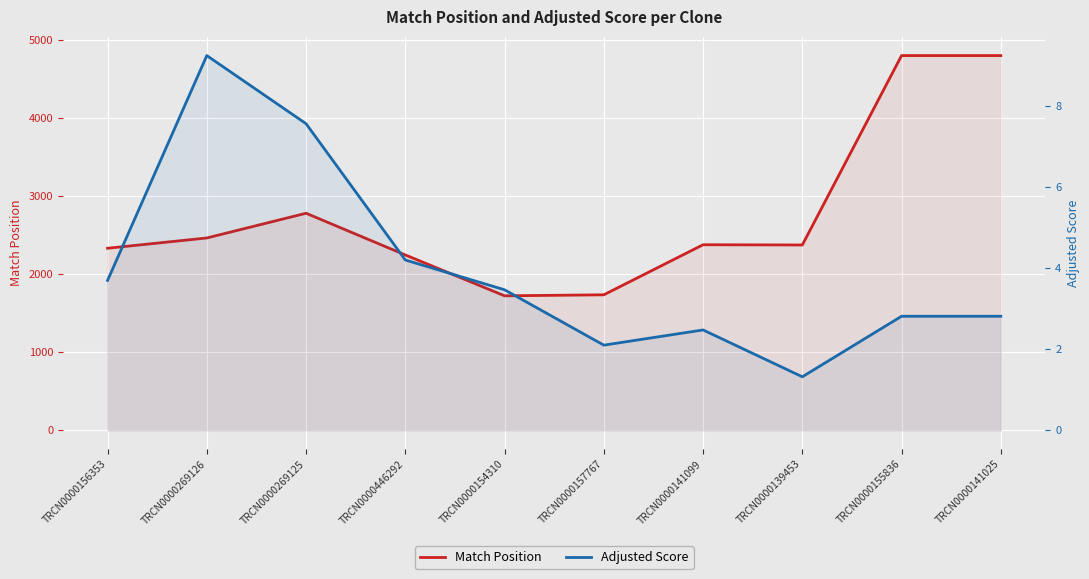

Count the number of categories in the chart.

10